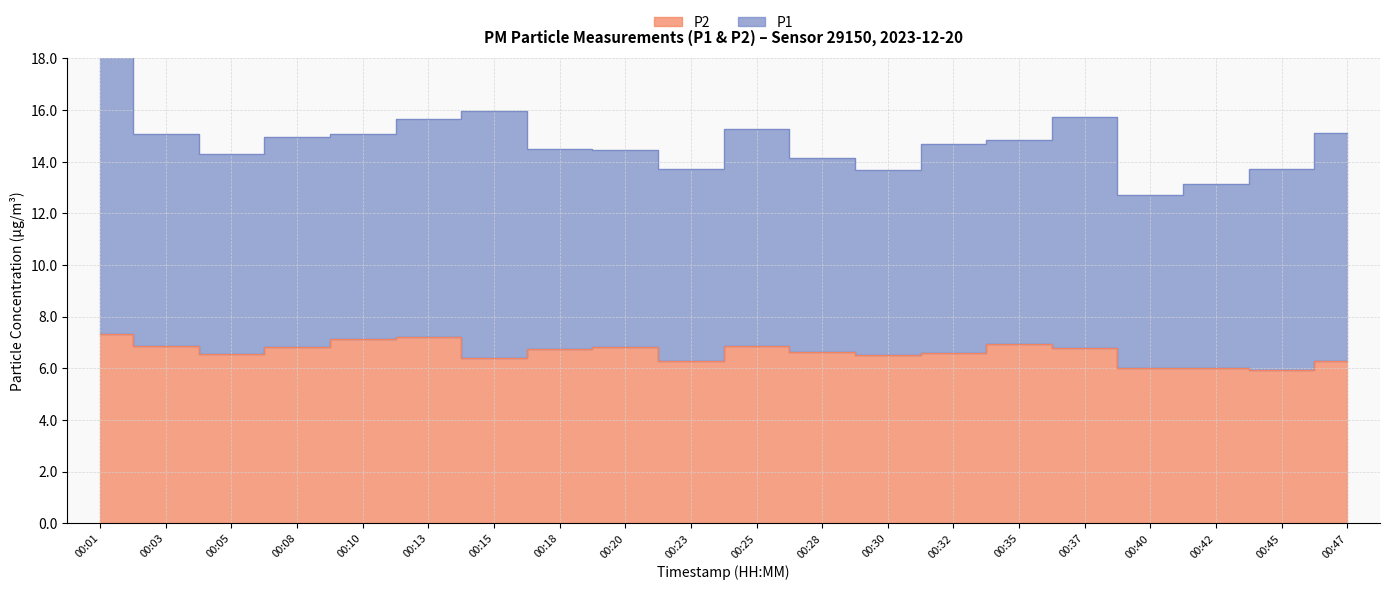

Is it true that the value at 00:37 is 8.9?

False